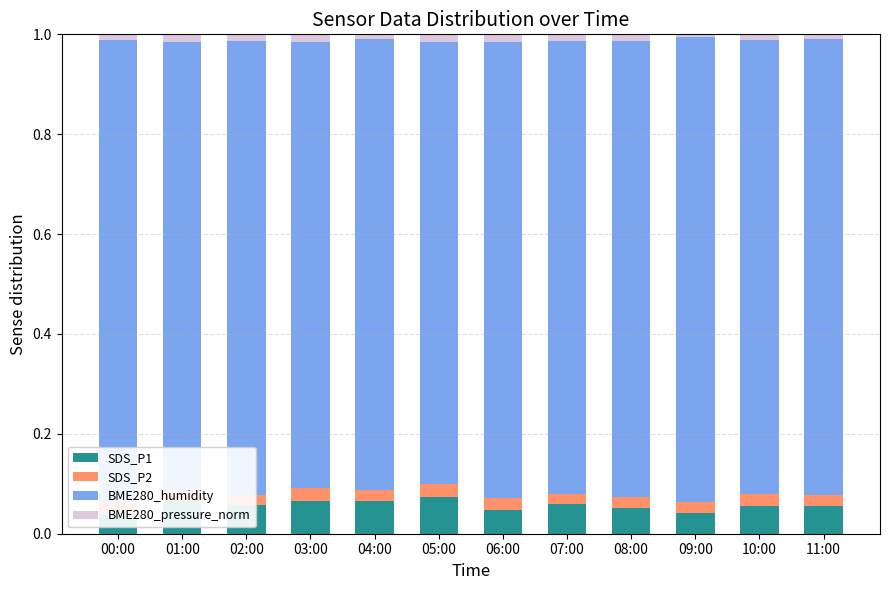

Which has a higher value, 08:00 or 05:00?

05:00